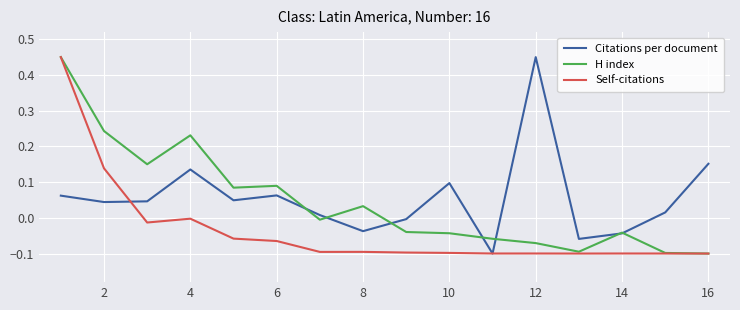

At which label is Self-citations closest to 0?

4